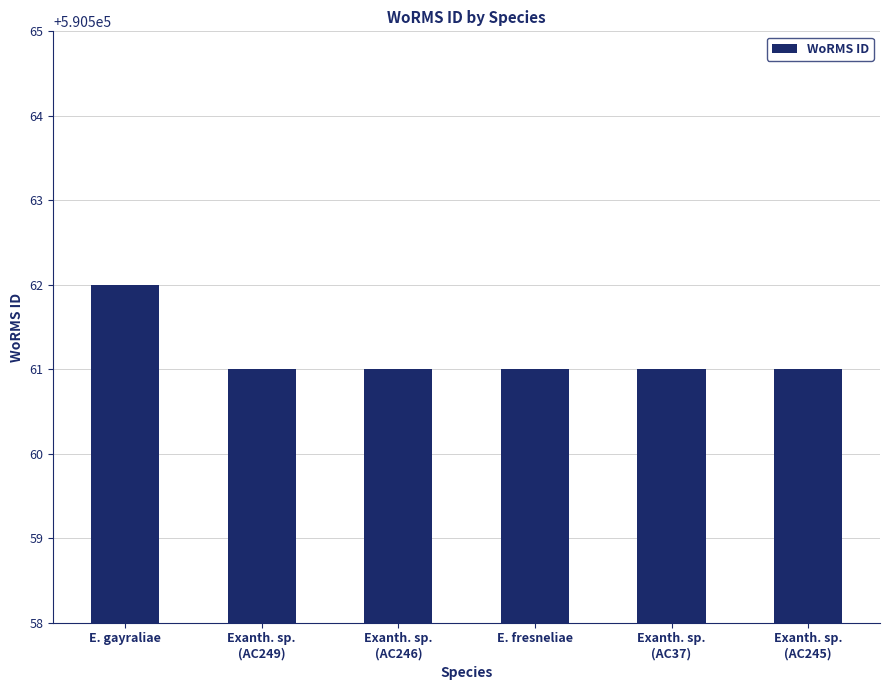

Is it true that the value at Exanth. sp.
(AC245) is 142929?

False